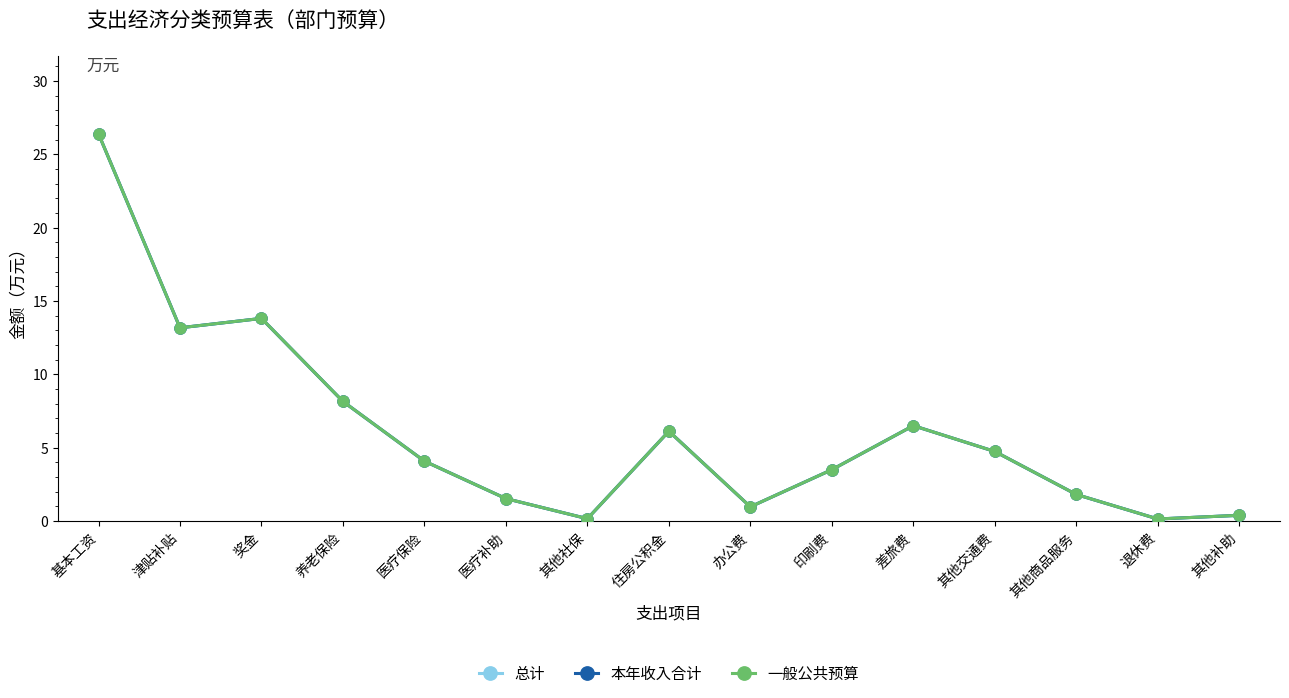

Is this an area chart (filled region under the line)?

No